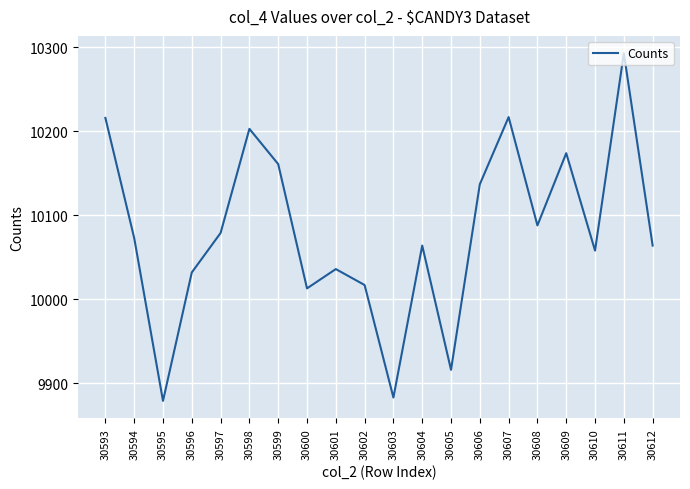

Is it true that the value at 30611 is 10293?

True